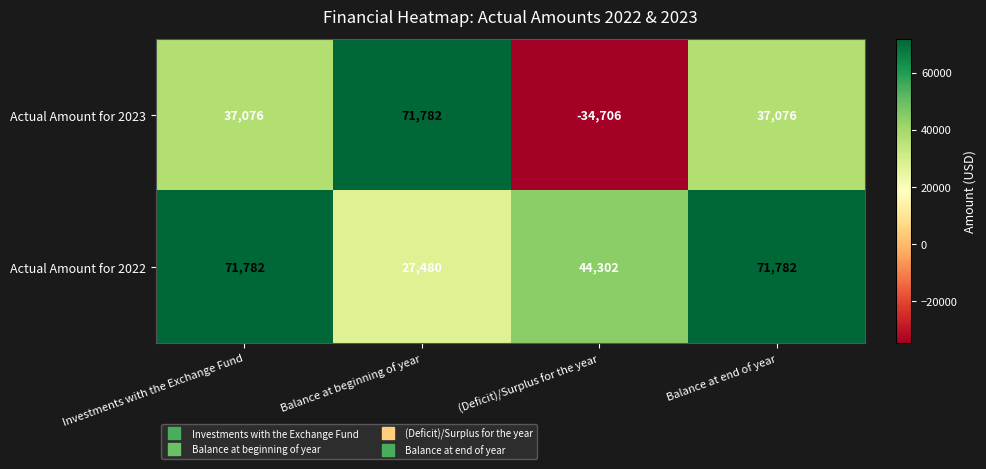

What is the difference between the second highest and second lowest values in the Actual Amount for 2022 series?

27480